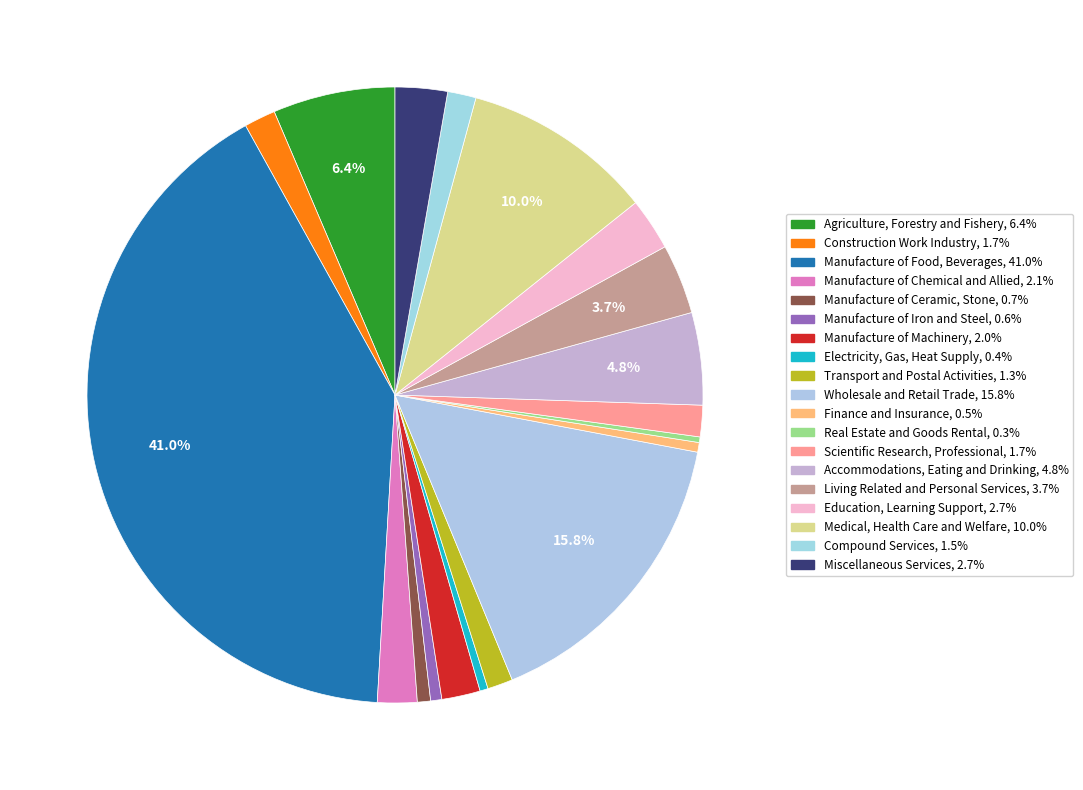

How many slices are in this pie chart?

19